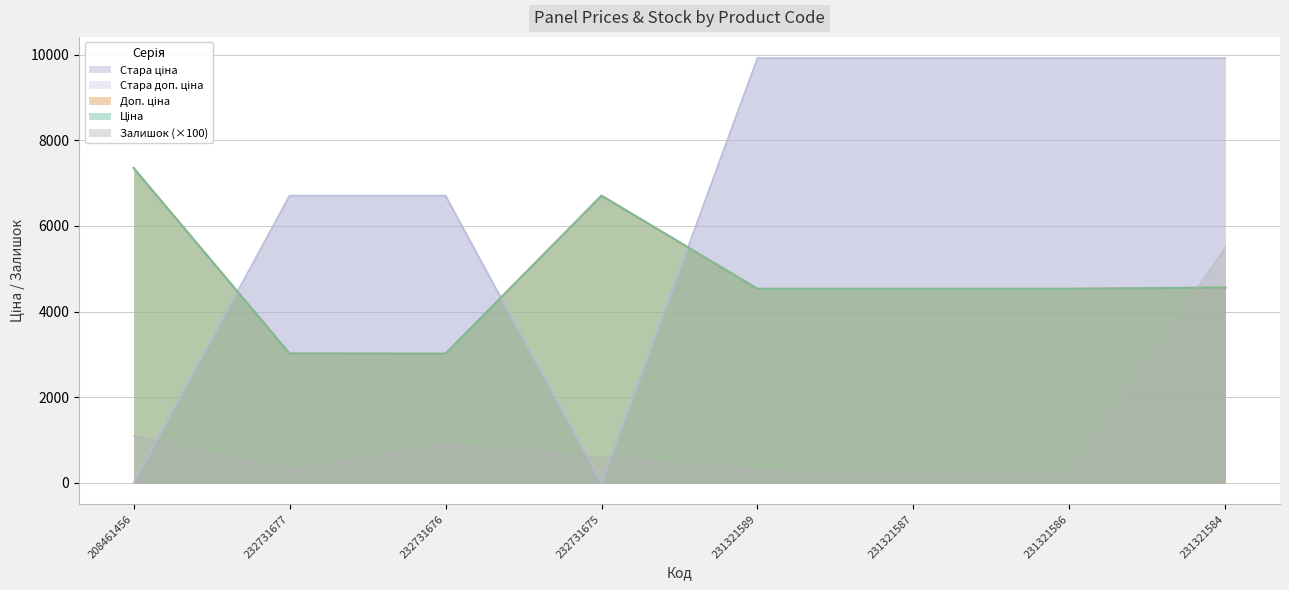

Where does the Ціна series first go above 4531?

208461456